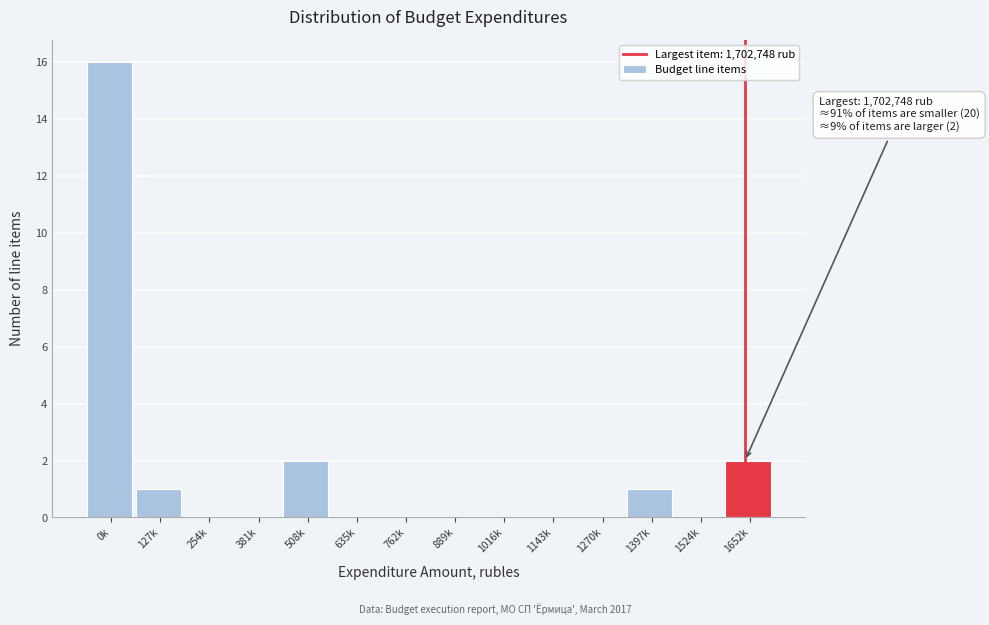

Reading right to left, what are all the values shown in this chart?

1652k=2	1524k=0	1397k=1	1270k=0	1143k=0	1016k=0	889k=0	762k=0	635k=0	508k=2	381k=0	254k=0	127k=1	0k=16